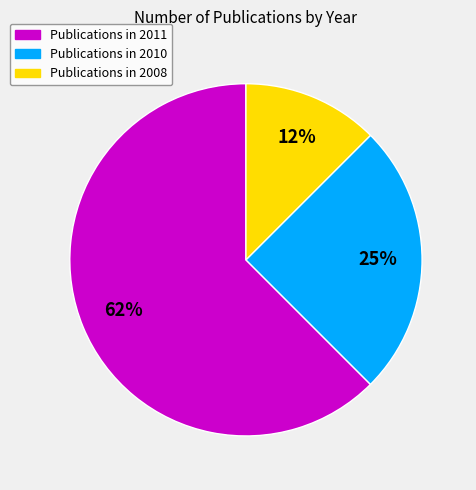

Does any single category account for the majority?

Yes